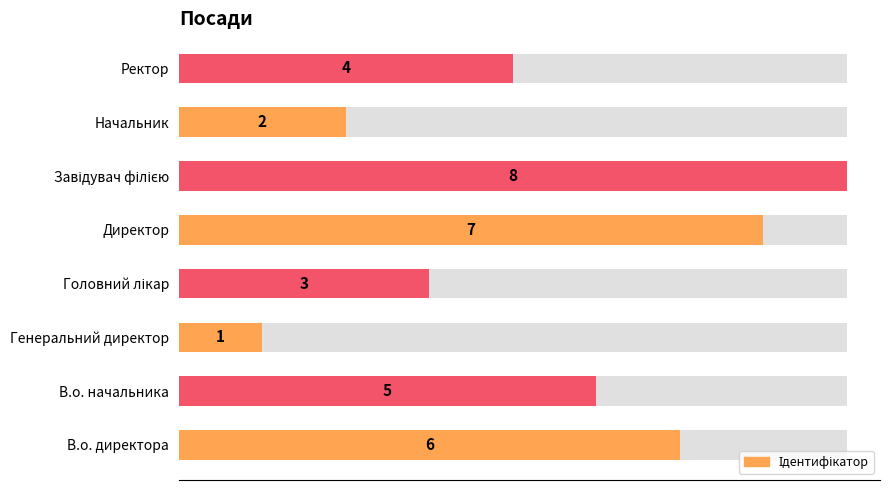

How many values exceed 5?

3